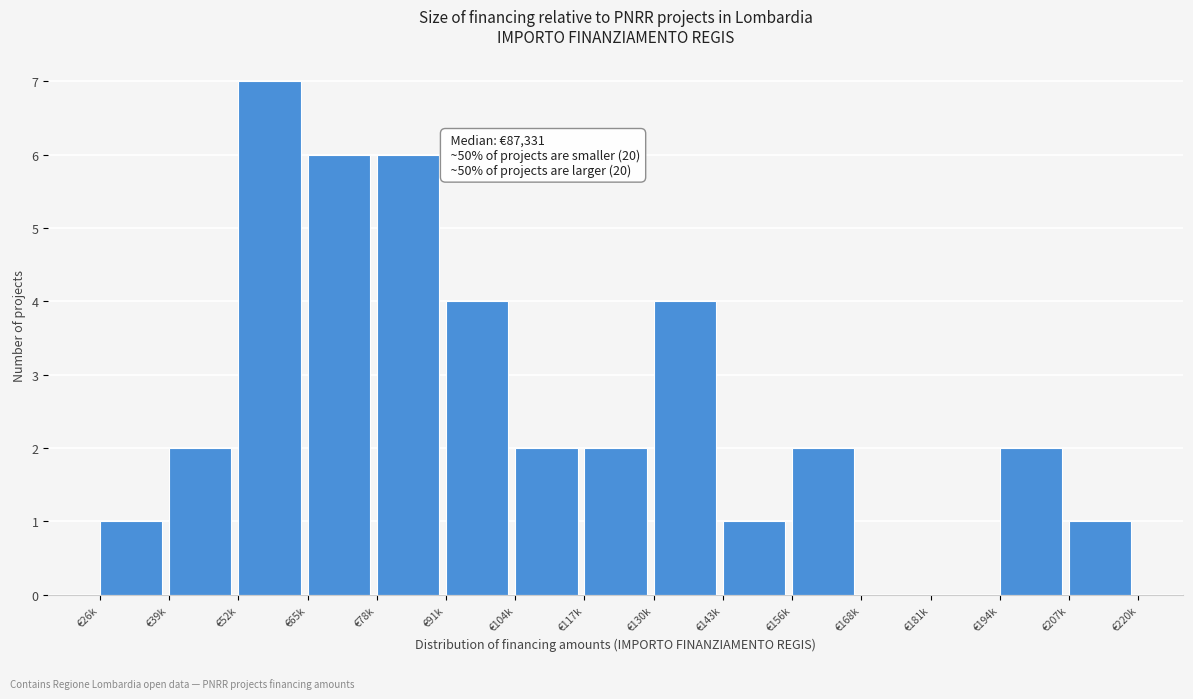

Reading right to left, extract all data points from this chart.

€207k=1	€194k=2	€181k=0	€168k=0	€156k=2	€143k=1	€130k=4	€117k=2	€104k=2	€91k=4	€78k=6	€65k=6	€52k=7	€39k=2	€26k=1